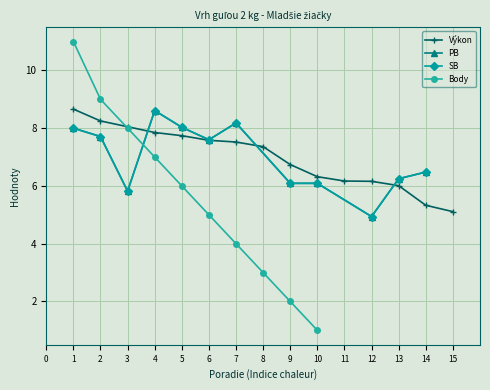

What is the highest value of the Výkon series?

8.7